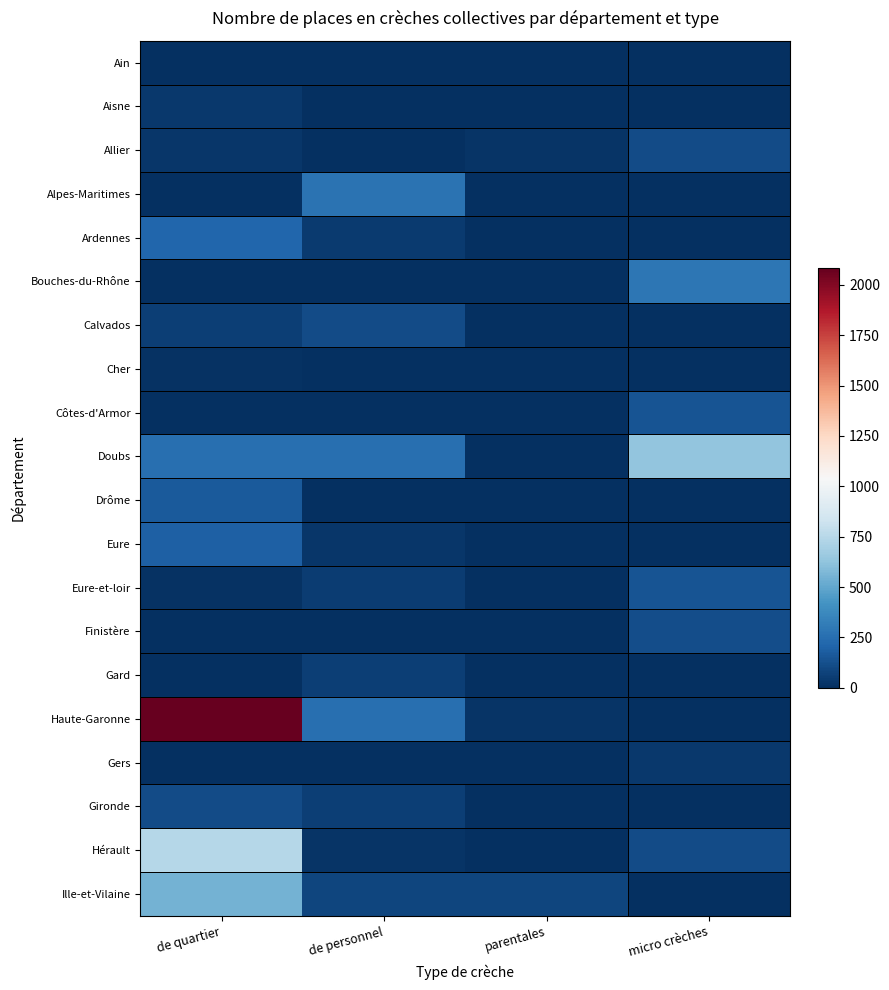

Which has a higher value, de personnel or de quartier?

de personnel